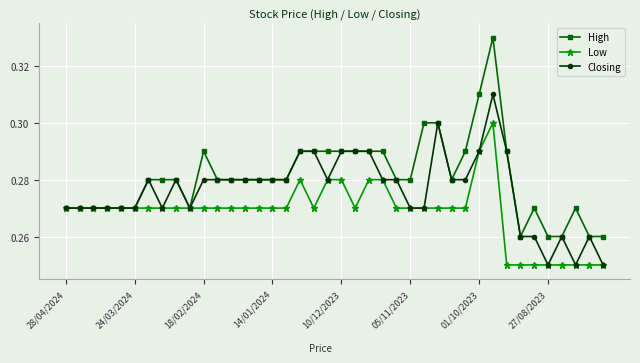

Which series has the largest total across all categories?

High